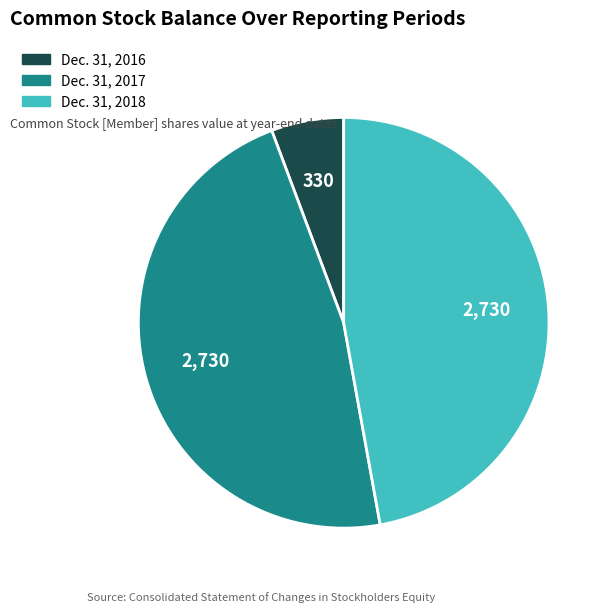

Does any single category account for the majority?

No